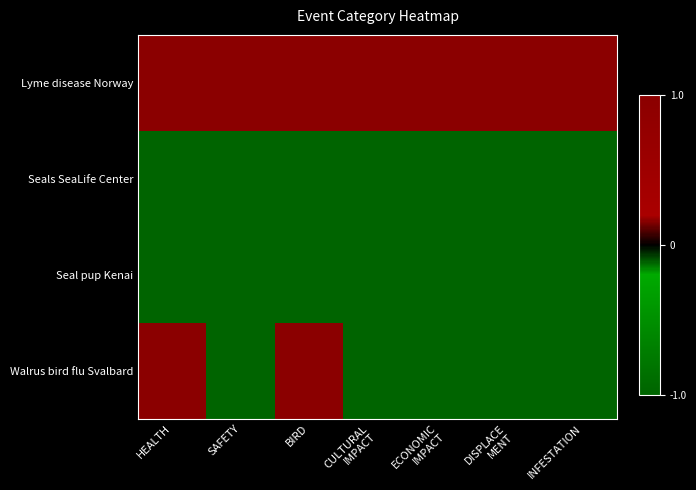

Reading right to left, list all the values displayed in this chart.

Lyme disease Norway: INFESTATION=1	DISPLACE
MENT=1	ECONOMIC
IMPACT=1	CULTURAL
IMPACT=1	BIRD=1	SAFETY=1	HEALTH=1
Seals SeaLife Center: INFESTATION=-1	DISPLACE
MENT=-1	ECONOMIC
IMPACT=-1	CULTURAL
IMPACT=-1	BIRD=-1	SAFETY=-1	HEALTH=-1
Seal pup Kenai: INFESTATION=-1	DISPLACE
MENT=-1	ECONOMIC
IMPACT=-1	CULTURAL
IMPACT=-1	BIRD=-1	SAFETY=-1	HEALTH=-1
Walrus bird flu Svalbard: INFESTATION=-1	DISPLACE
MENT=-1	ECONOMIC
IMPACT=-1	CULTURAL
IMPACT=-1	BIRD=1	SAFETY=-1	HEALTH=1